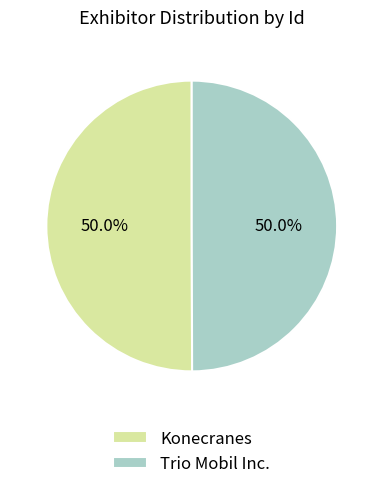

What portion of the pie excludes Trio Mobil Inc.?

50.0%